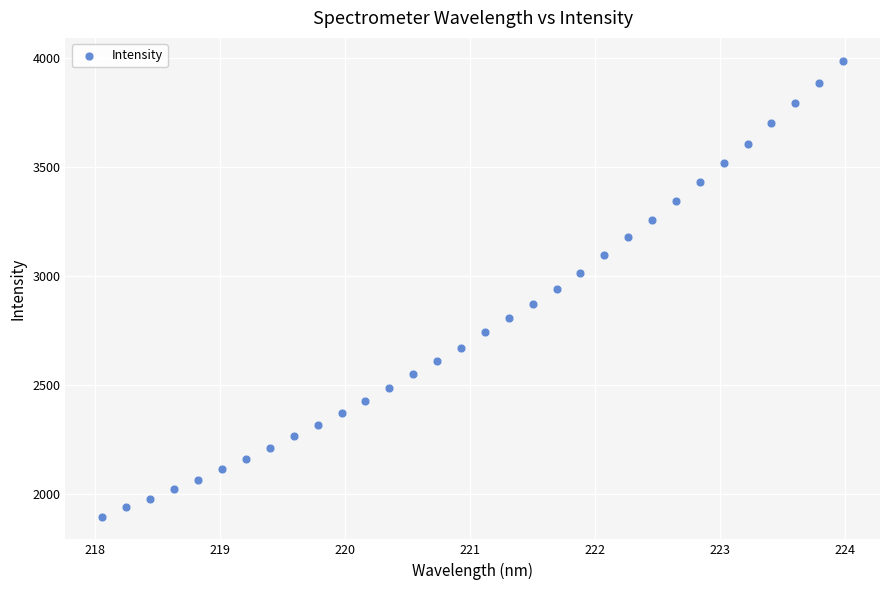

What is the range of X values (max minus min)?

5.9